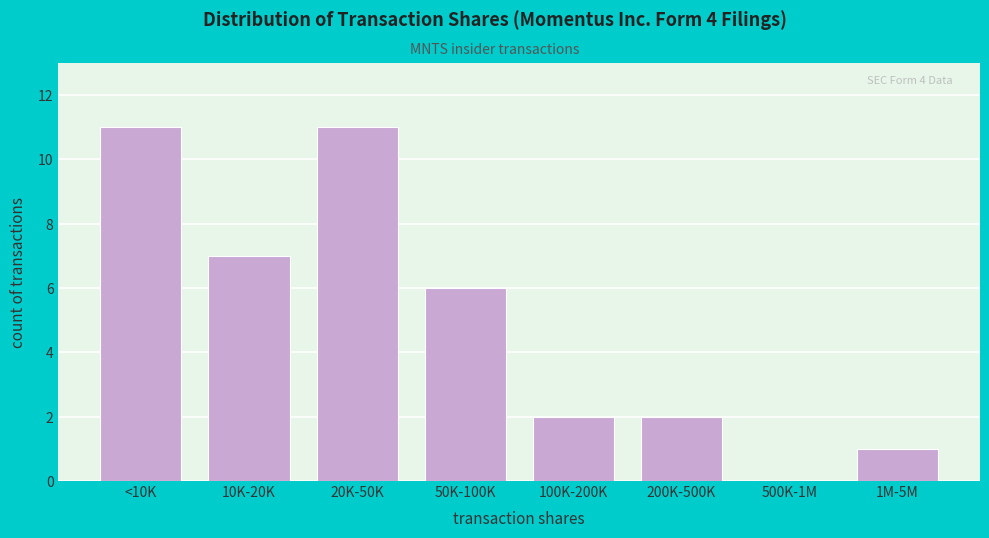

Reading right to left, what are all the values shown in this chart?

1M-5M=1	500K-1M=0	200K-500K=2	100K-200K=2	50K-100K=6	20K-50K=11	10K-20K=7	<10K=11